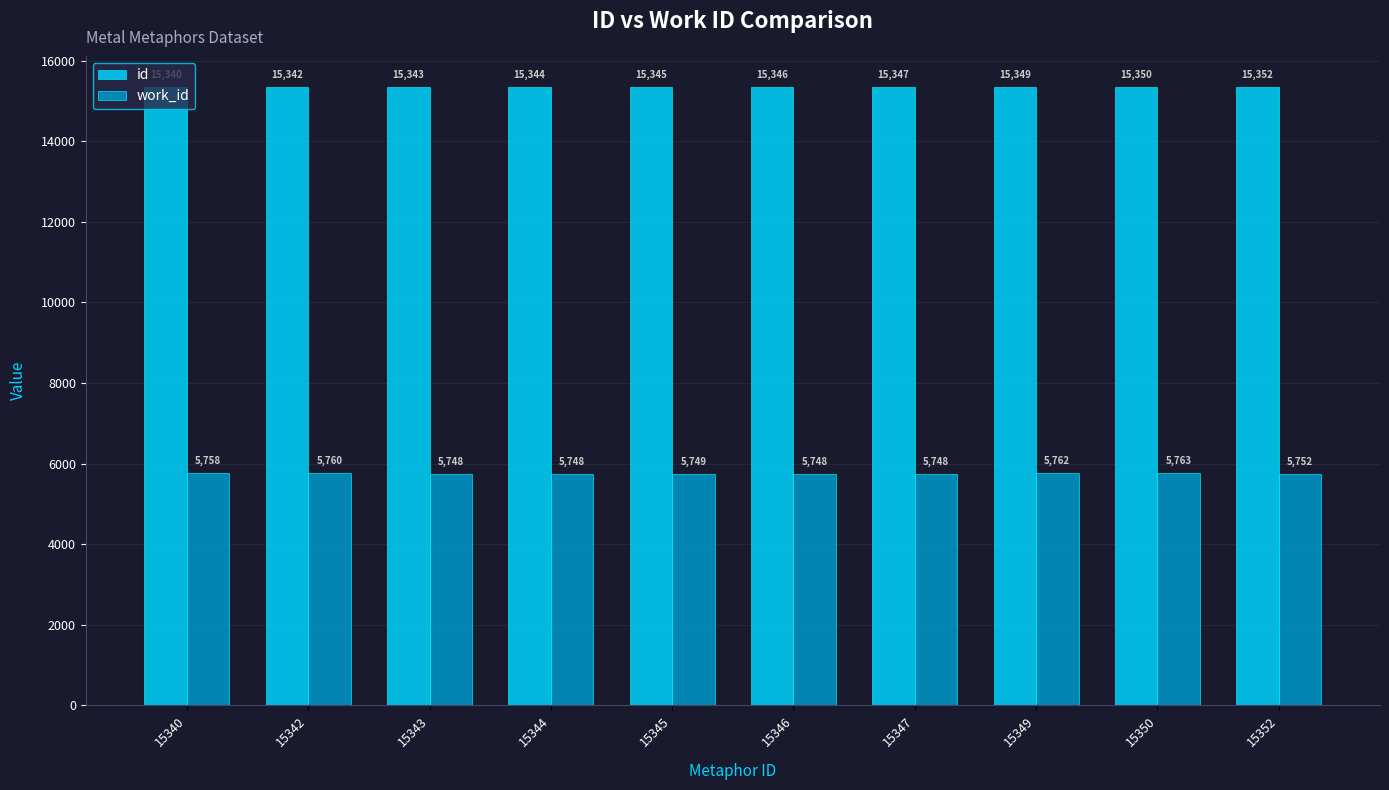

What is the difference between the work_id values at 15352 and 15349?

10